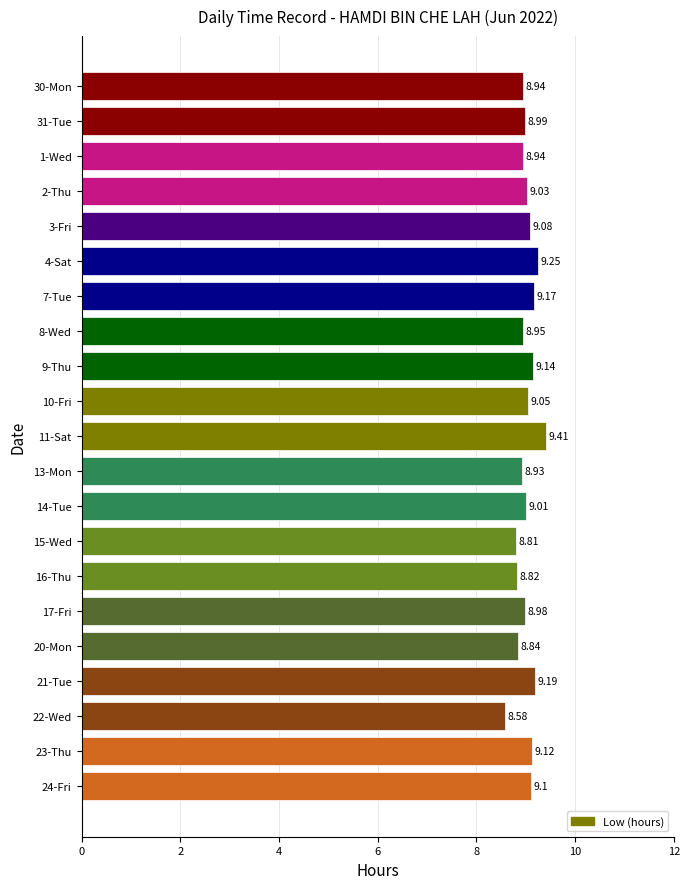

How many bars are there in total?

21